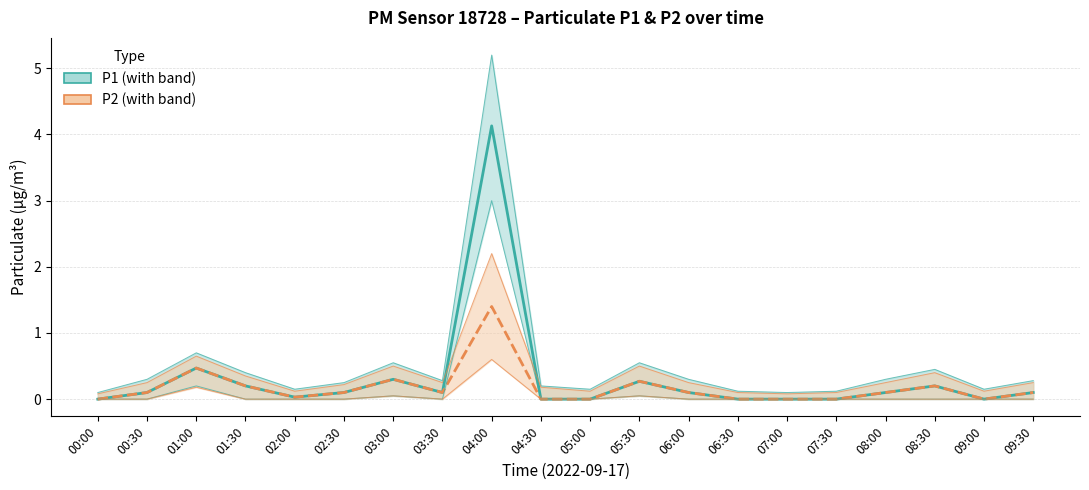

How many lines are shown in the chart?

2